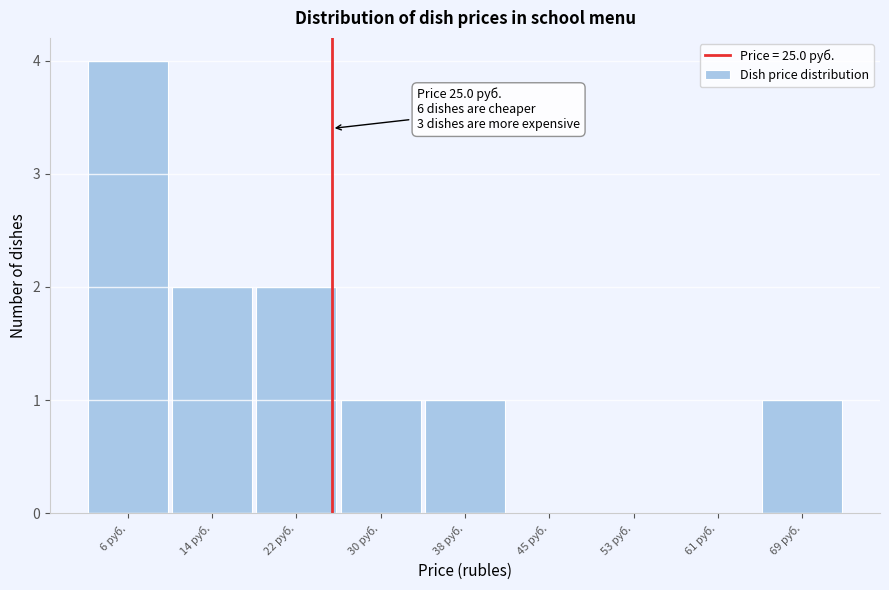

Over which range of the x-axis is the bar tallest?

2 to 10